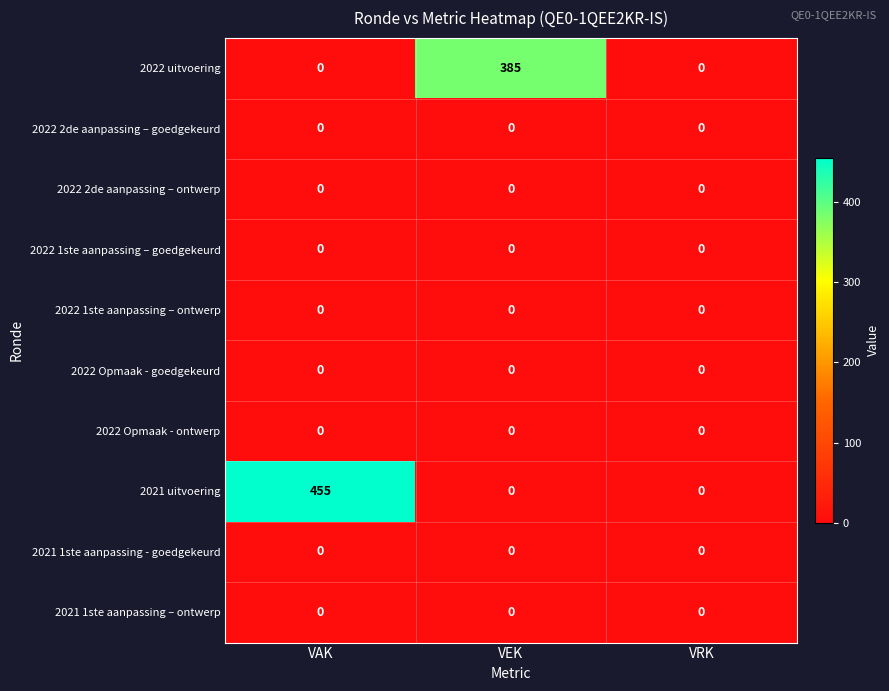

True or false: 2022 uitvoering has a value of 0 at VAK.

True